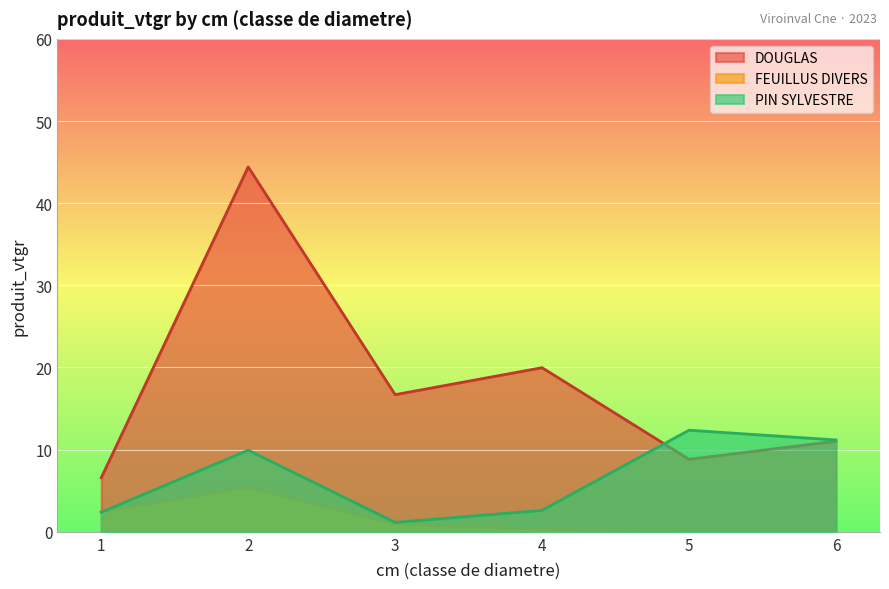

What is the sum of all FEUILLUS DIVERS values?

9.1